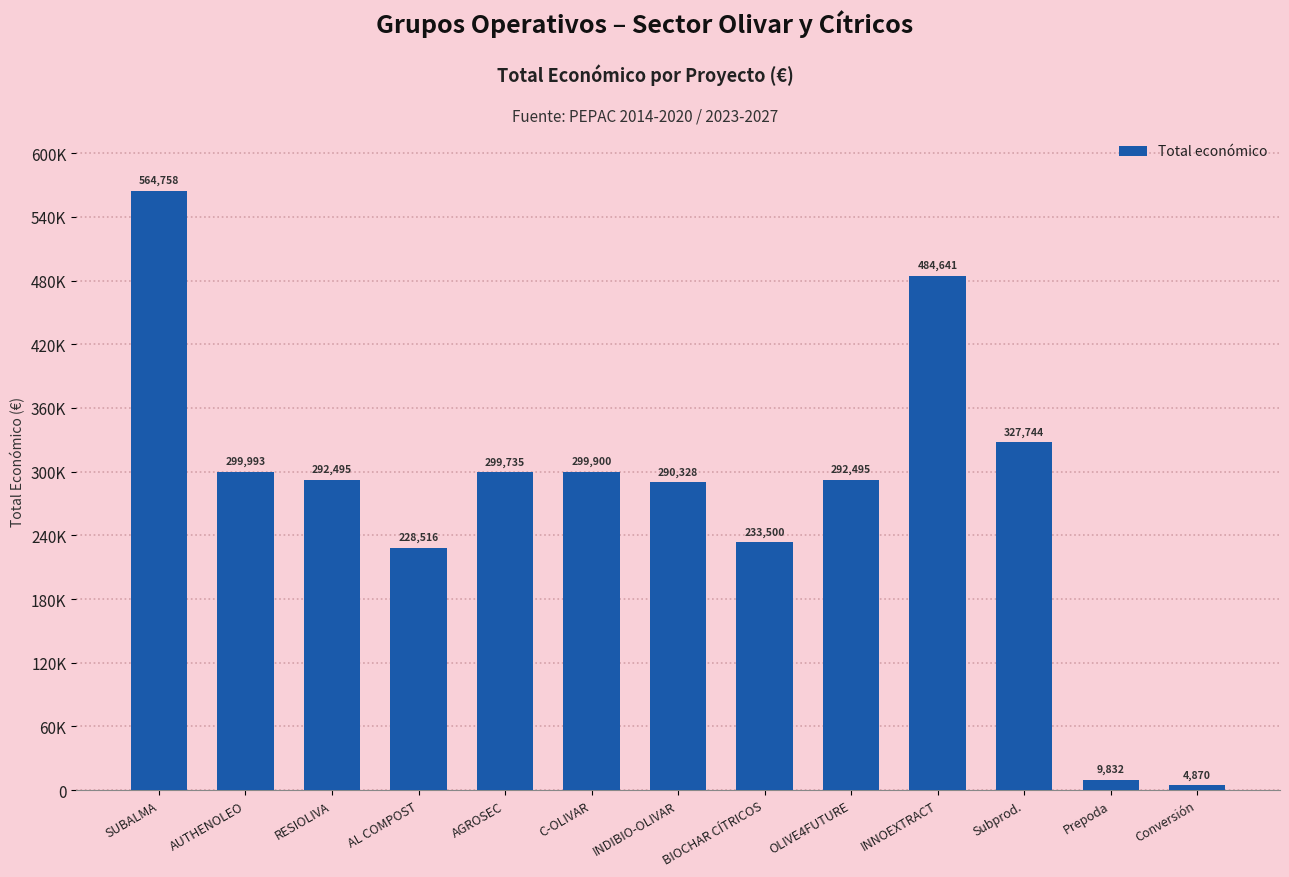

Does the chart contain any negative values?

No